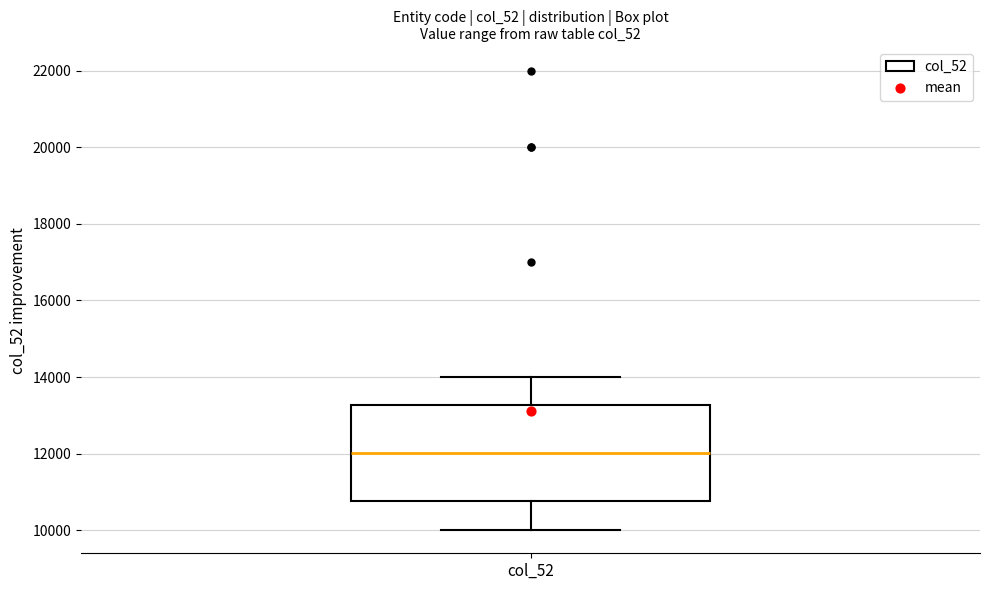

Read this box plot against the y-axis: the position of the median line, the range covered by the box, and the ends of both whiskers. The values are not printed on the chart, so give them approximately, as read against the axis.

median 12000, box 10800 to 13200, whiskers 10000 to 14000